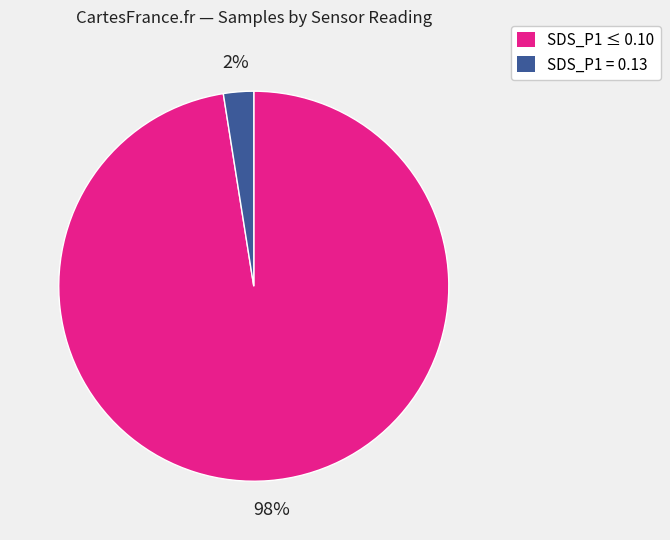

To the nearest percent, what is the average slice percentage?

50%